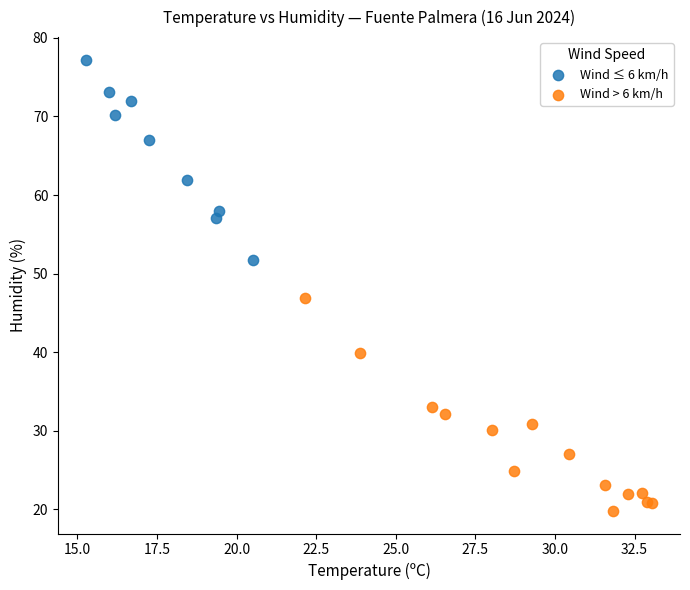

Which series has the widest spread of Y values?

Wind > 6 km/h